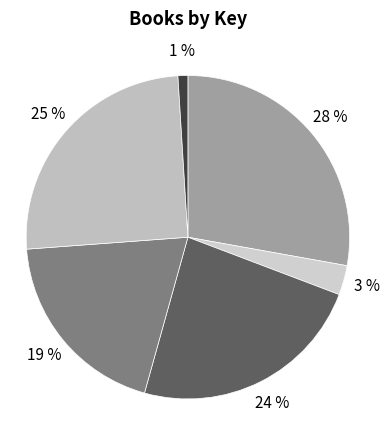

How many slices are in this pie chart?

6